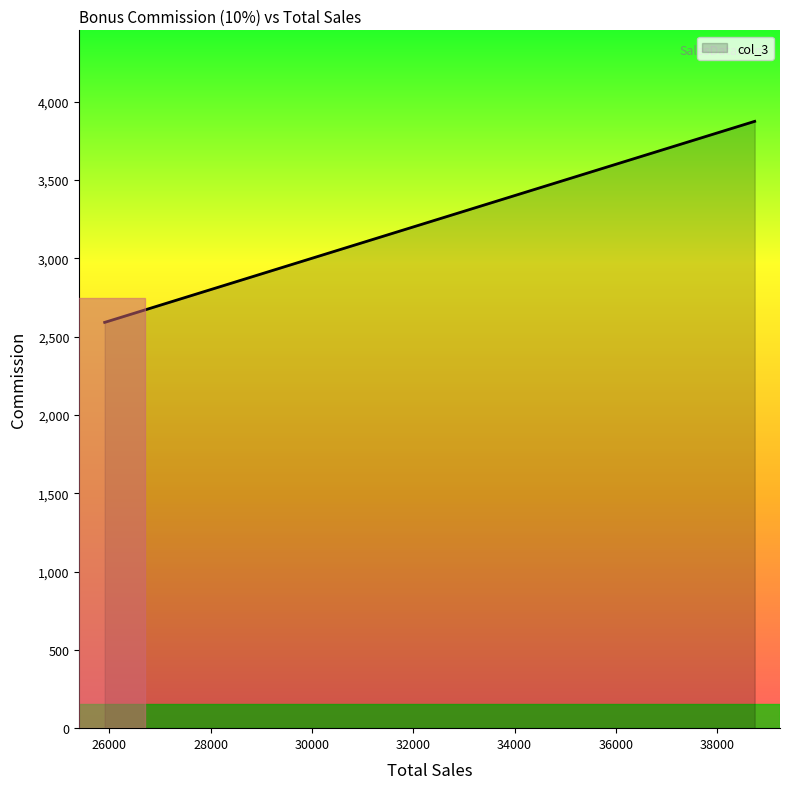

What is the difference between the maximum and minimum values?

1283.5